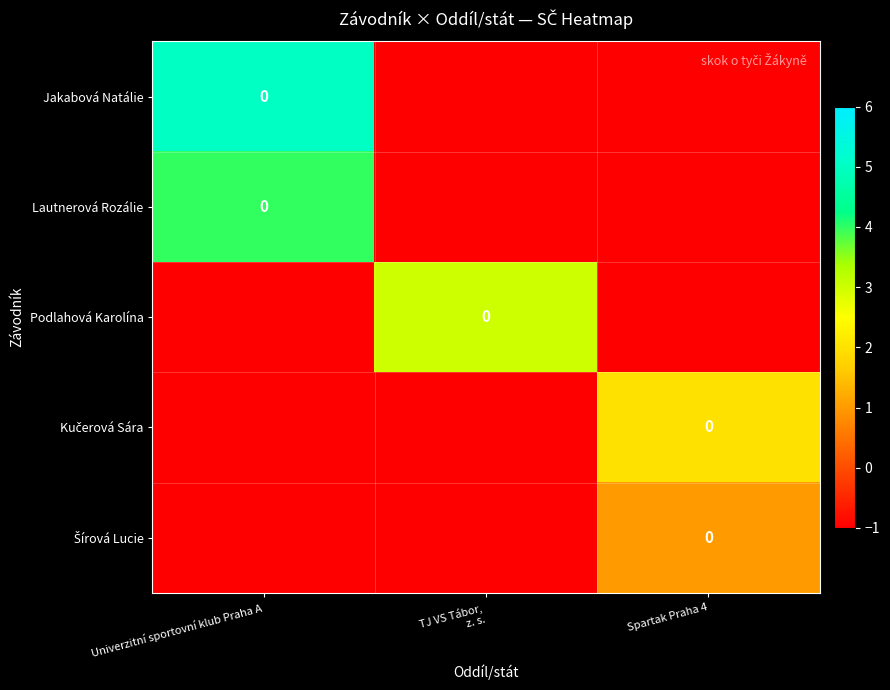

Which category has the highest value in the Kučerová Sára series?

Spartak Praha 4